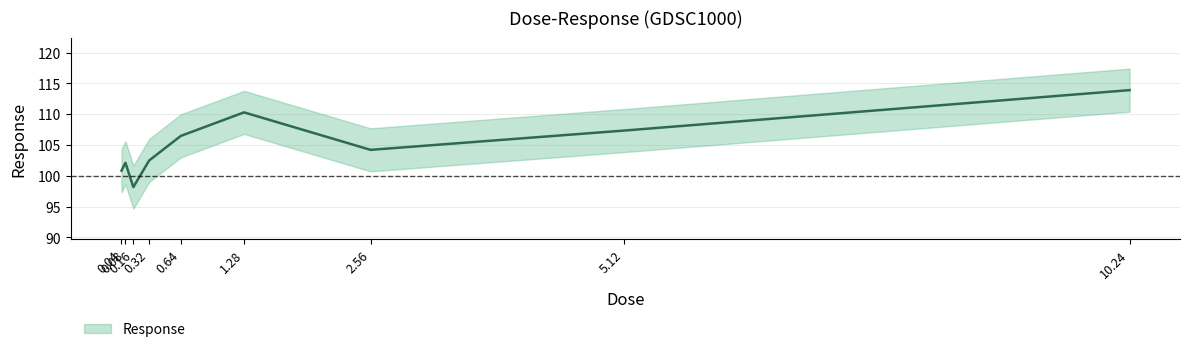

What is the value of the 9th point from the left?

113.9